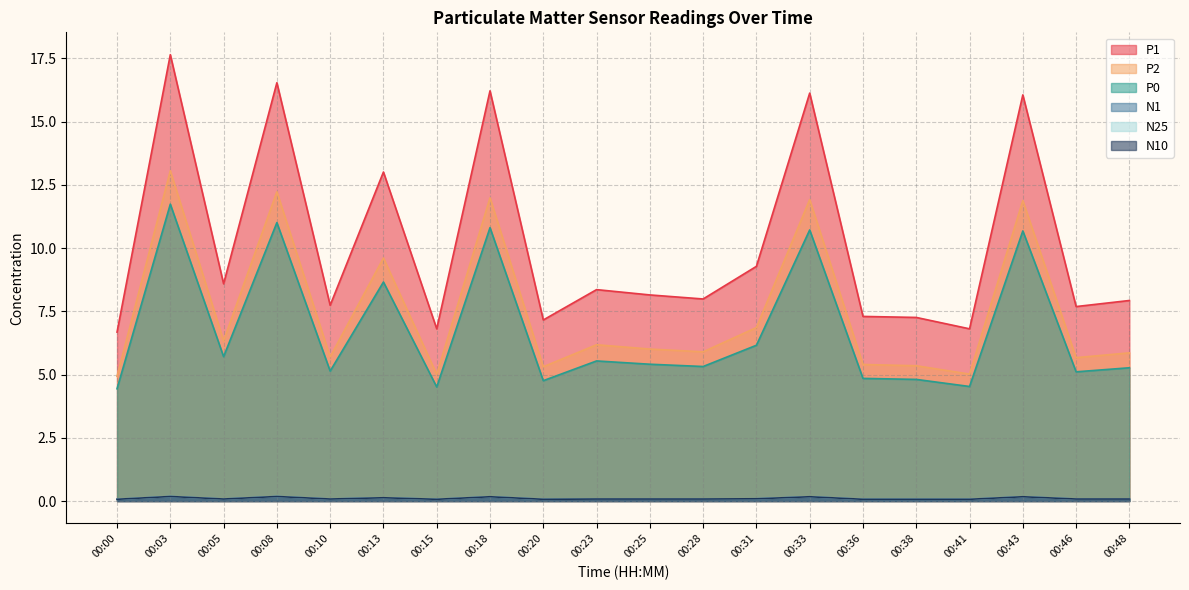

How many categories are shown in the chart?

20